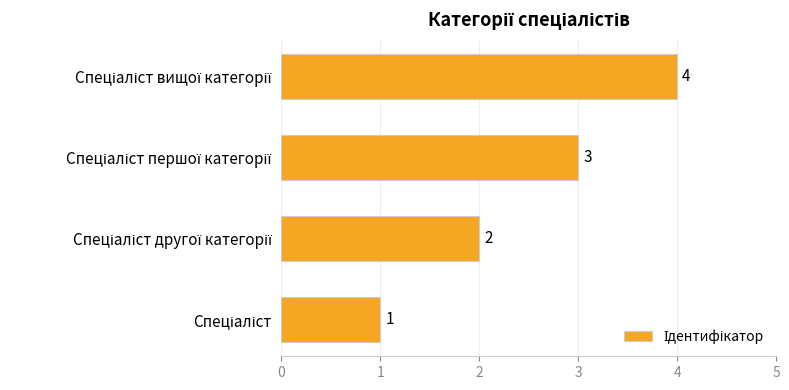

What is the difference between the maximum and minimum values?

3